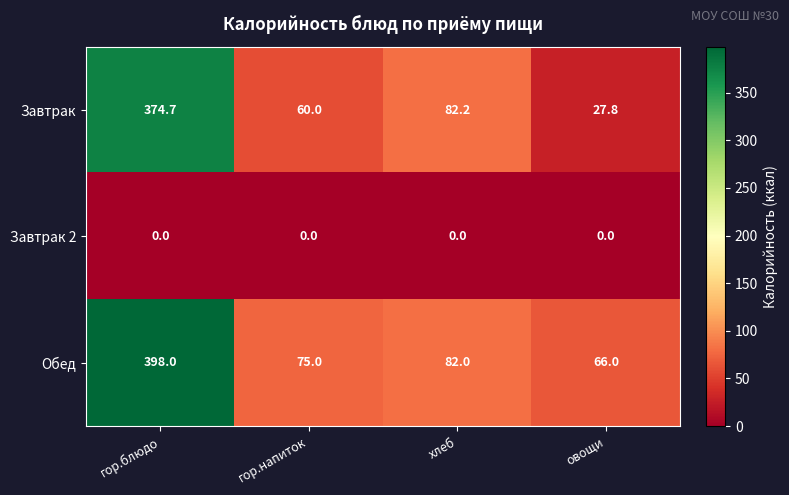

What is the difference between the Обед values at гор.напиток and гор.блюдо?

323.0